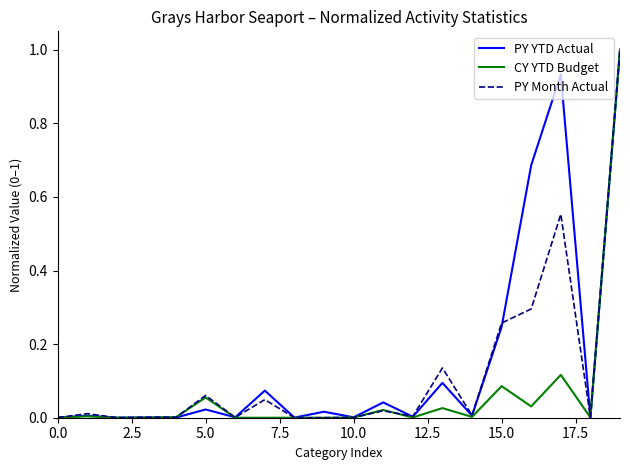

Rank the series by their average value, from lowest to highest.

CY YTD Budget, PY Month Actual, PY YTD Actual